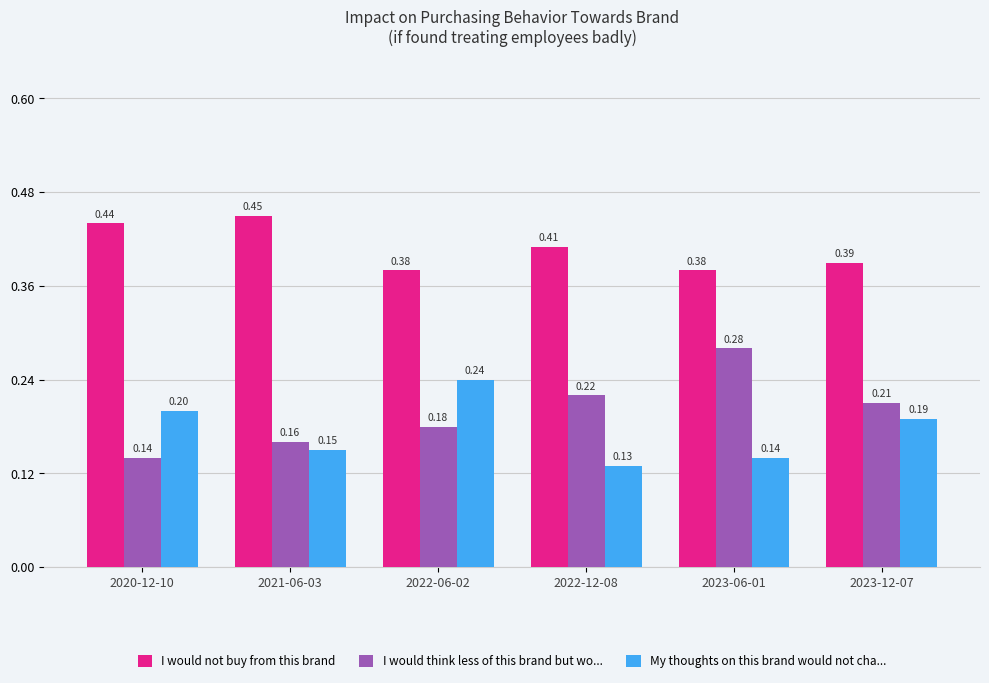

What is the sum of all My thoughts on this brand would not cha... values?

1.1